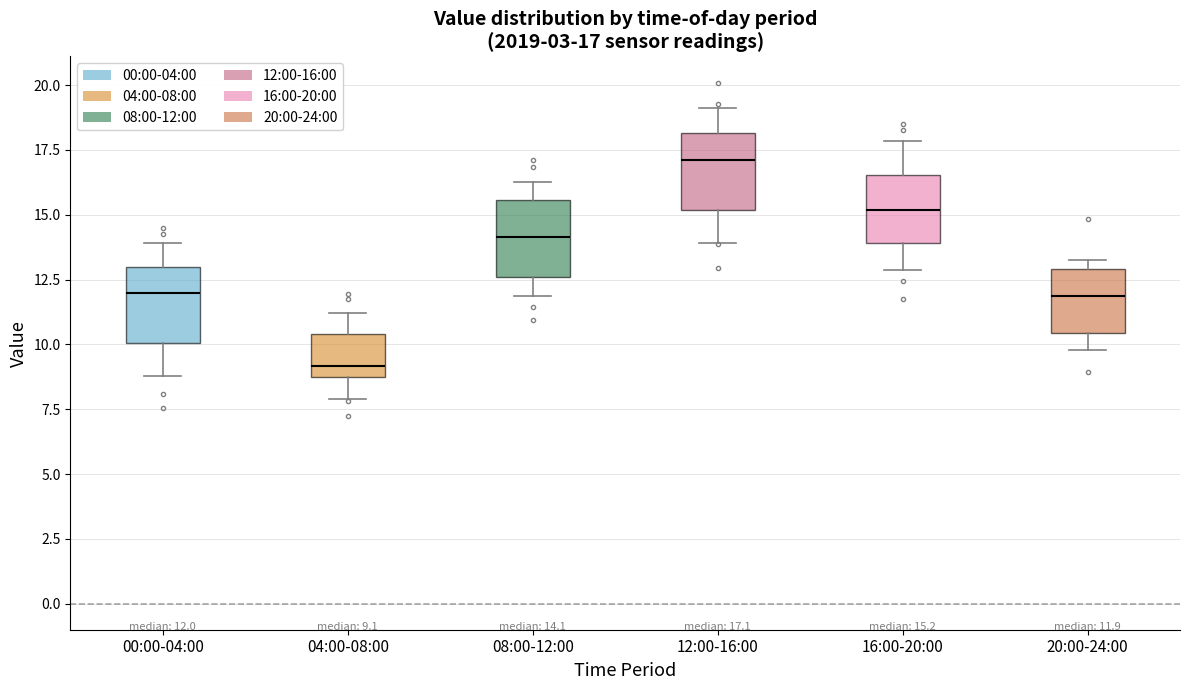

Which box's median line is the lowest?

04:00-08:00